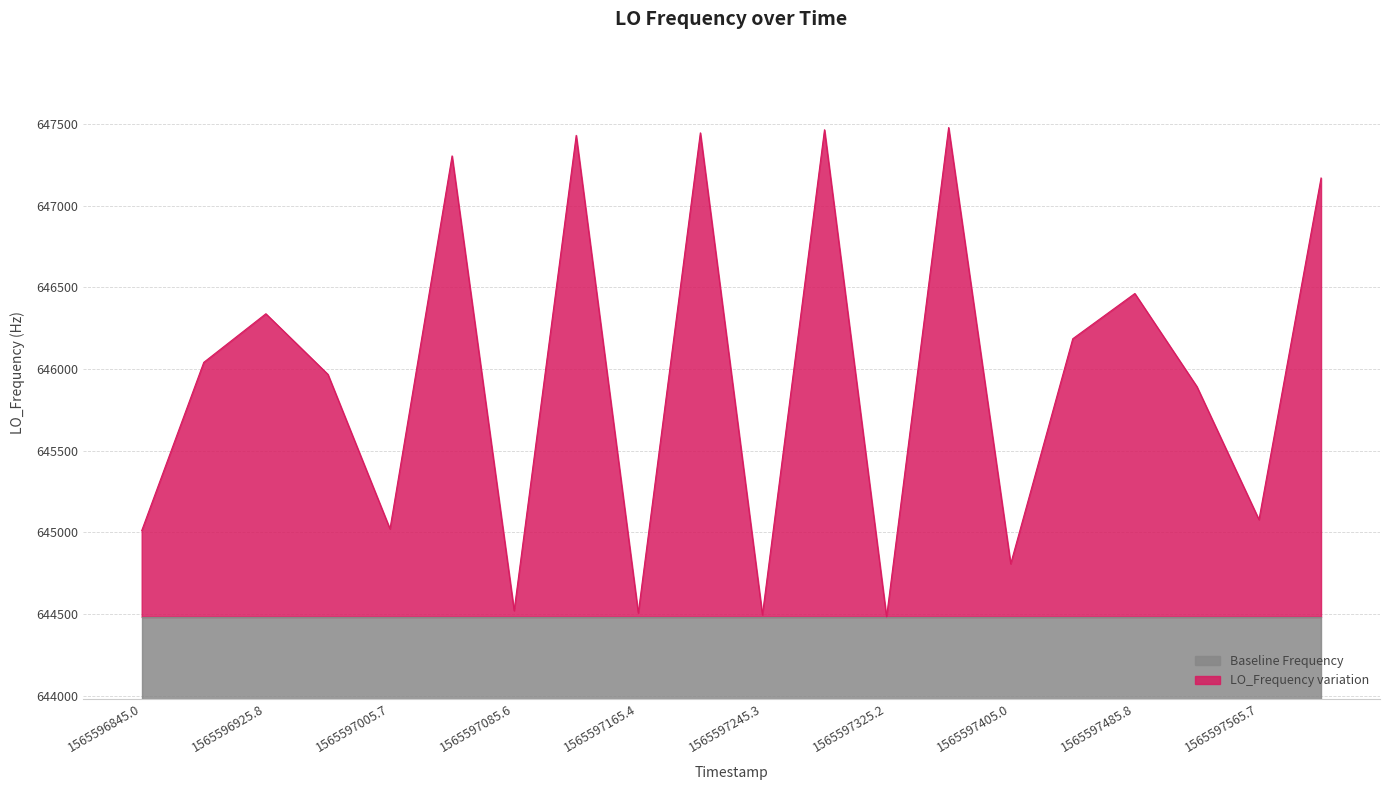

Does the chart display data point markers on the line(s)?

No